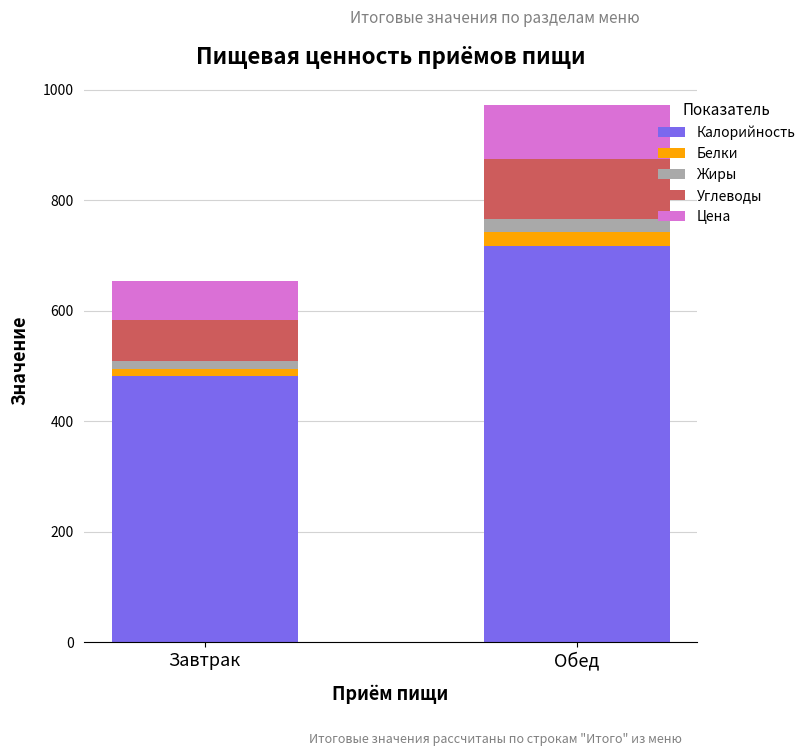

What is the difference between the maximum and minimum values in the Калорийность series?

234.8